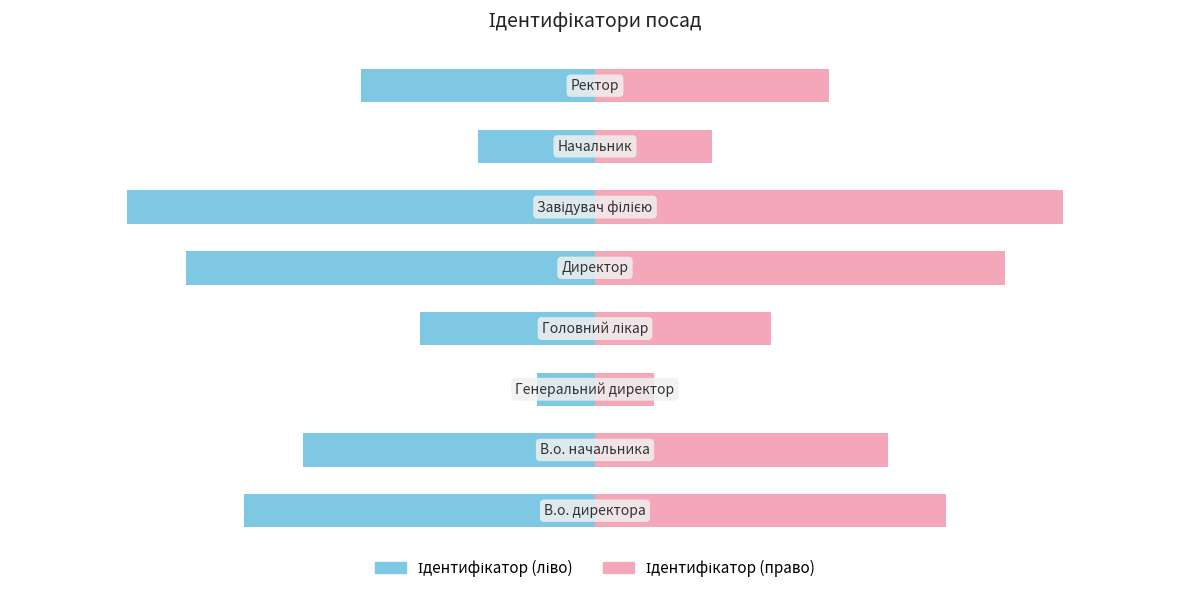

Which series has the largest total across all categories?

Ідентифікатор (право)